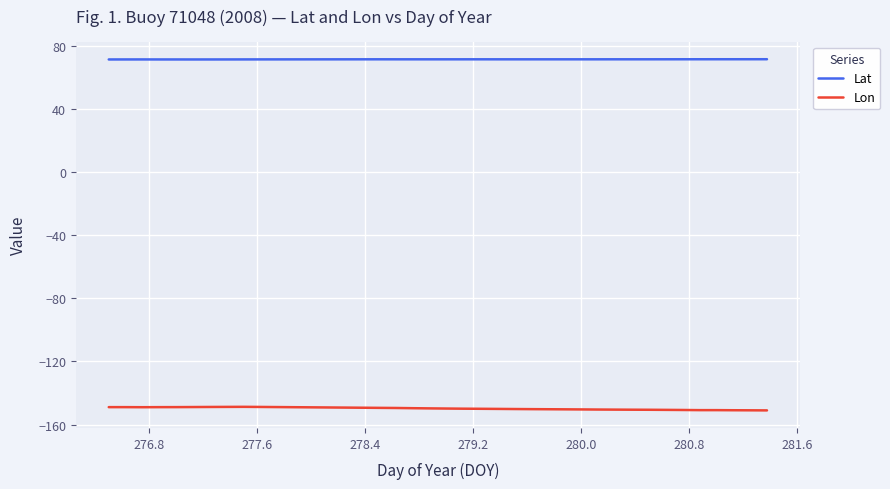

Which series has the largest total across all categories?

Lat